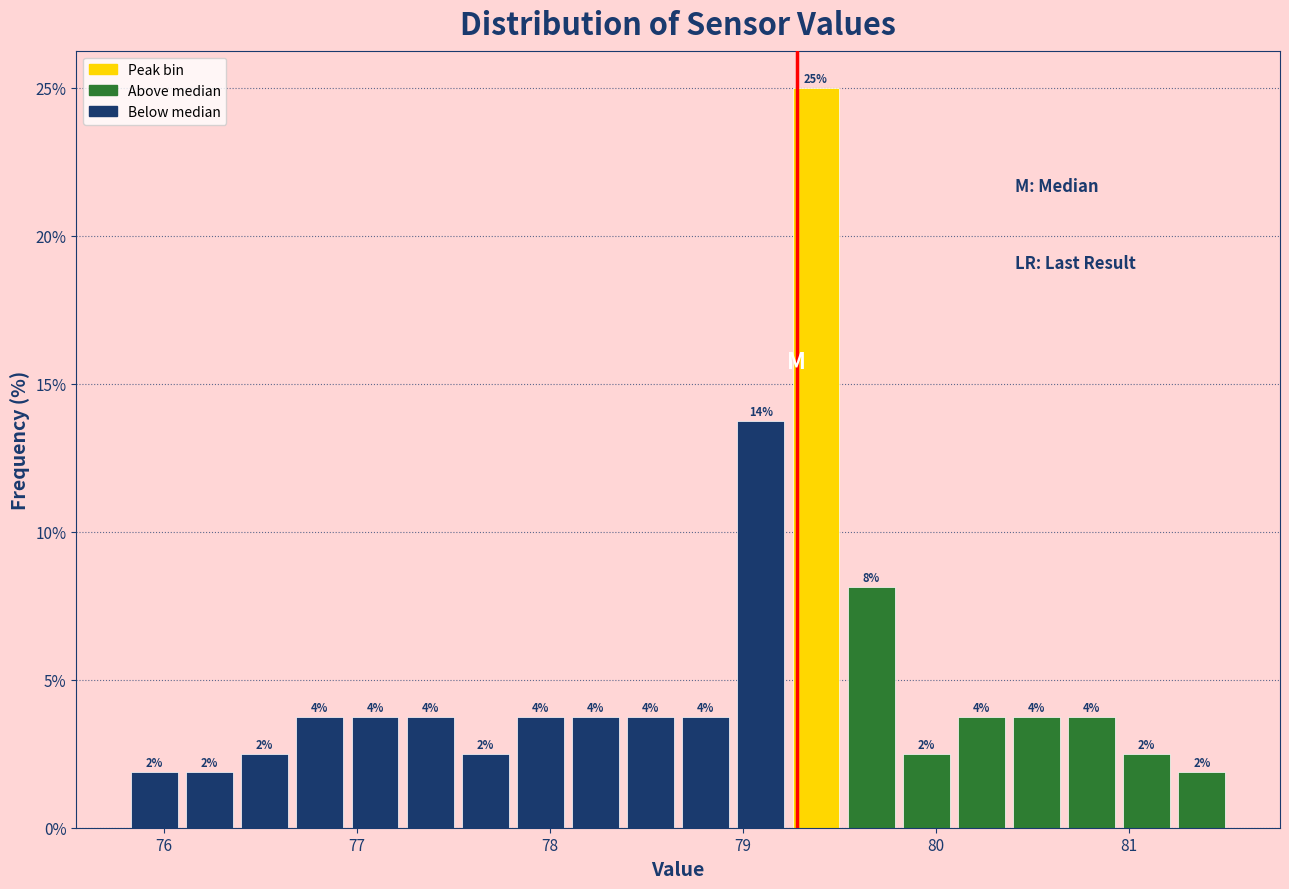

Read against the x-axis, roughly where is the centre of the tallest bar?

79.4